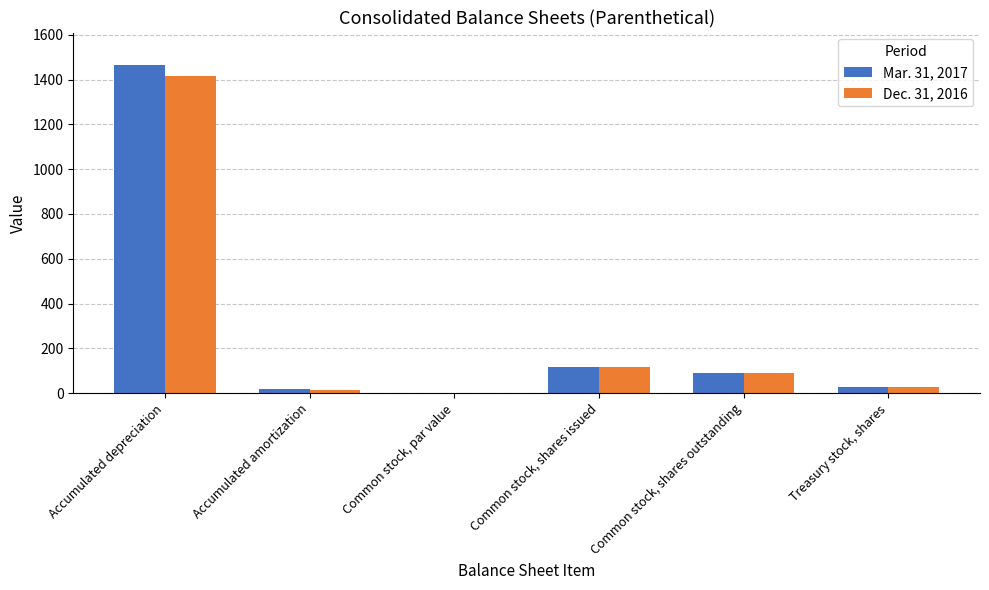

At which label does Dec. 31, 2016 reach its peak?

Accumulated depreciation